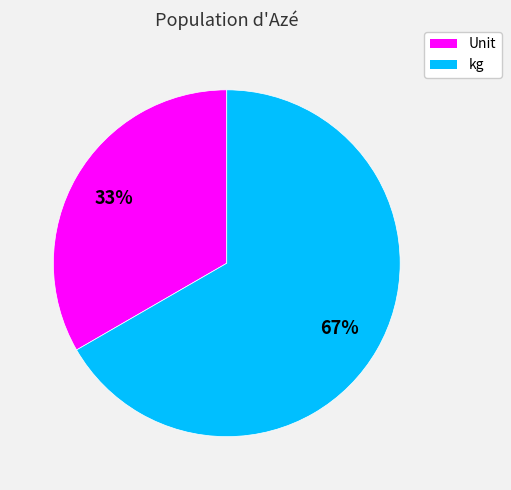

Count the number of slices in the pie.

2